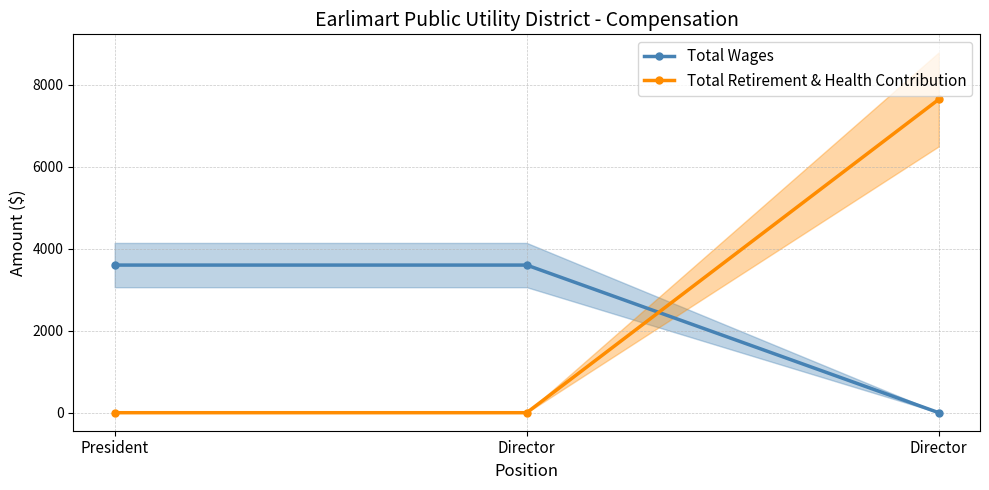

What is the difference between the maximum and minimum values in the Total Retirement & Health Contribution series?

7641